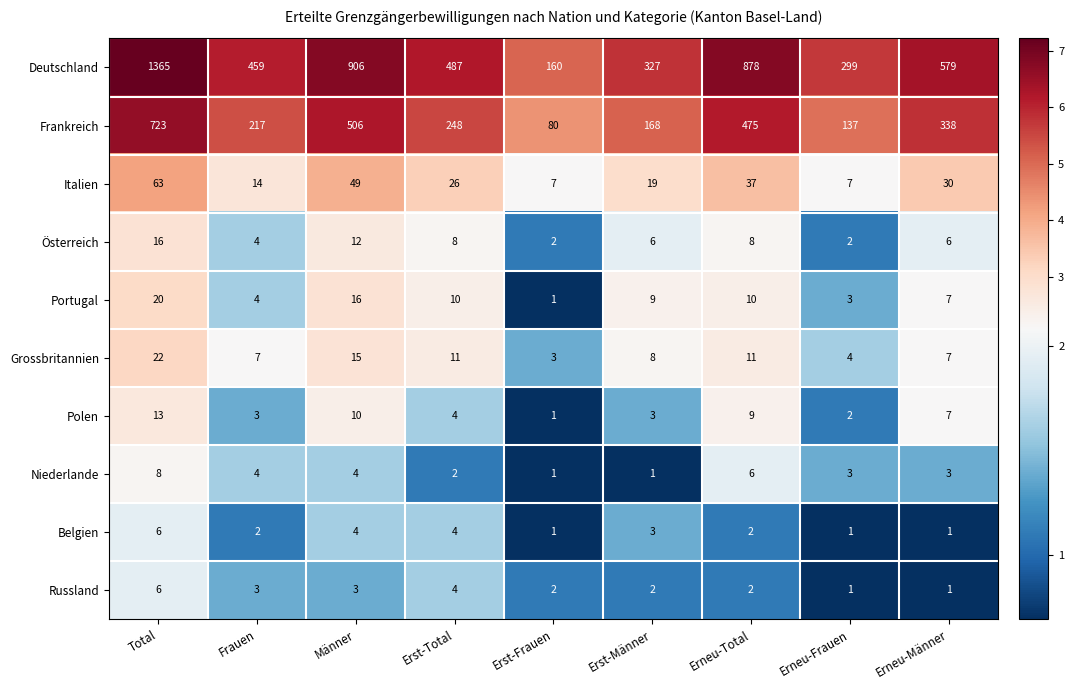

Which label corresponds to the largest value in the chart?

Total